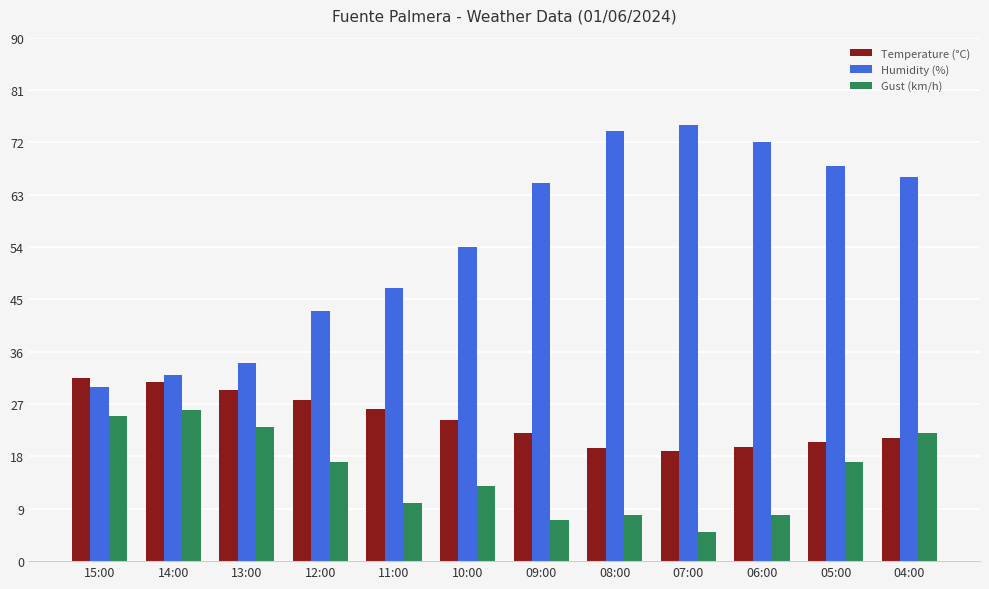

What is the sum of the Temperature (°C) values at 07:00 and 04:00?

40.2